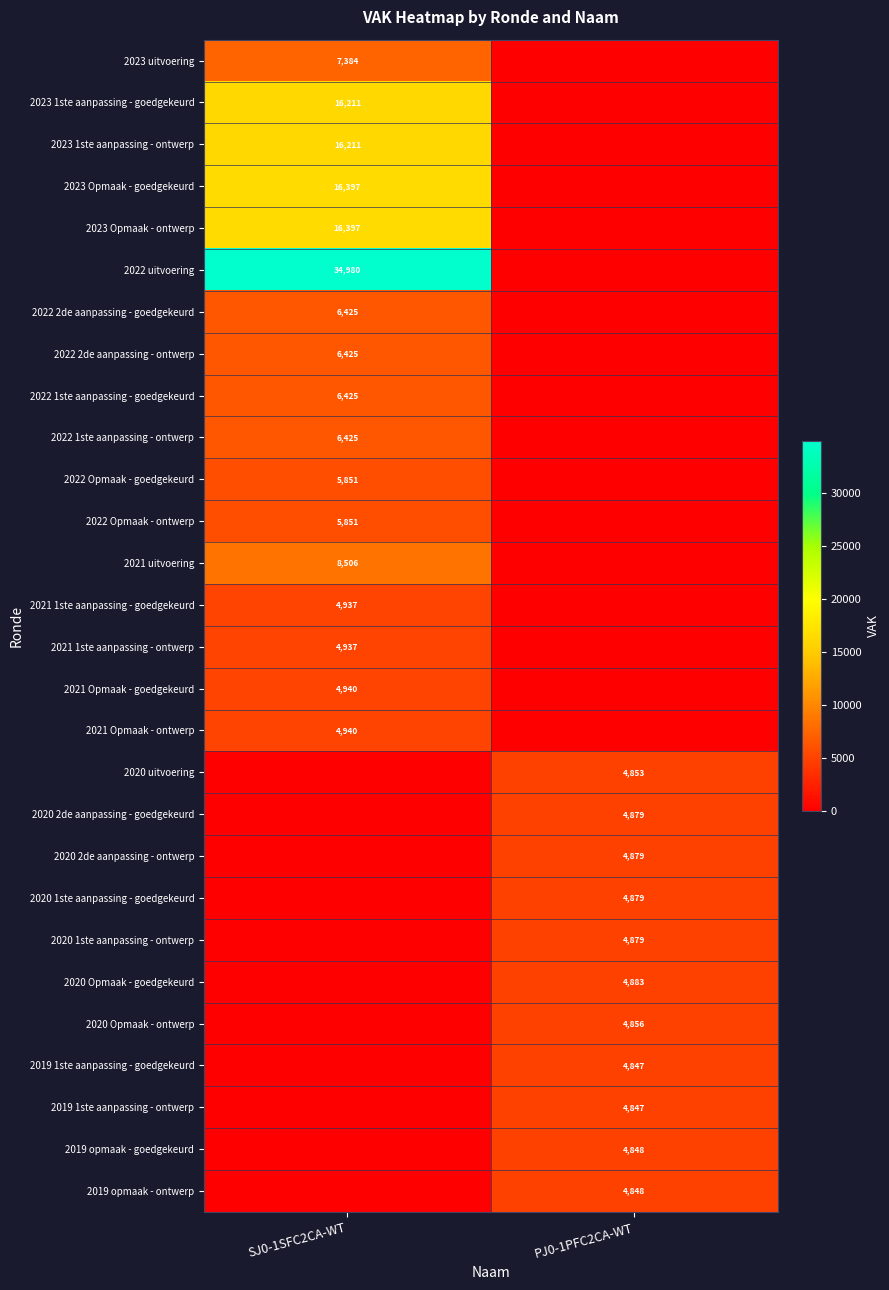

How many data points does each series have?

2